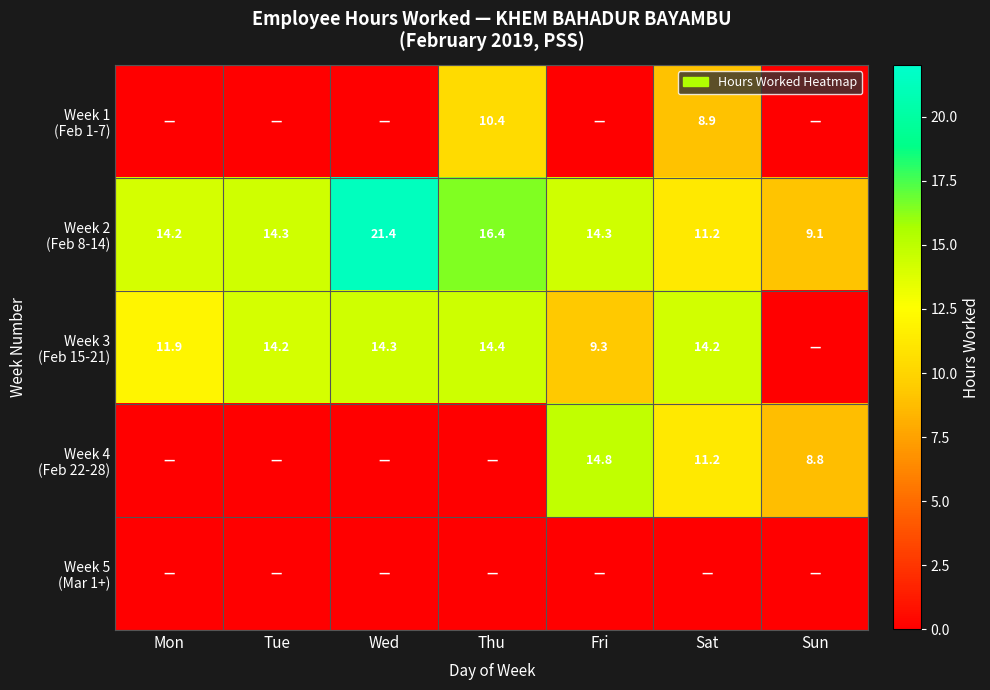

List the labels in order of Week 3 (Feb 15-21) value, smallest first.

Sun, Fri, Mon, Tue, Sat, Wed, Thu